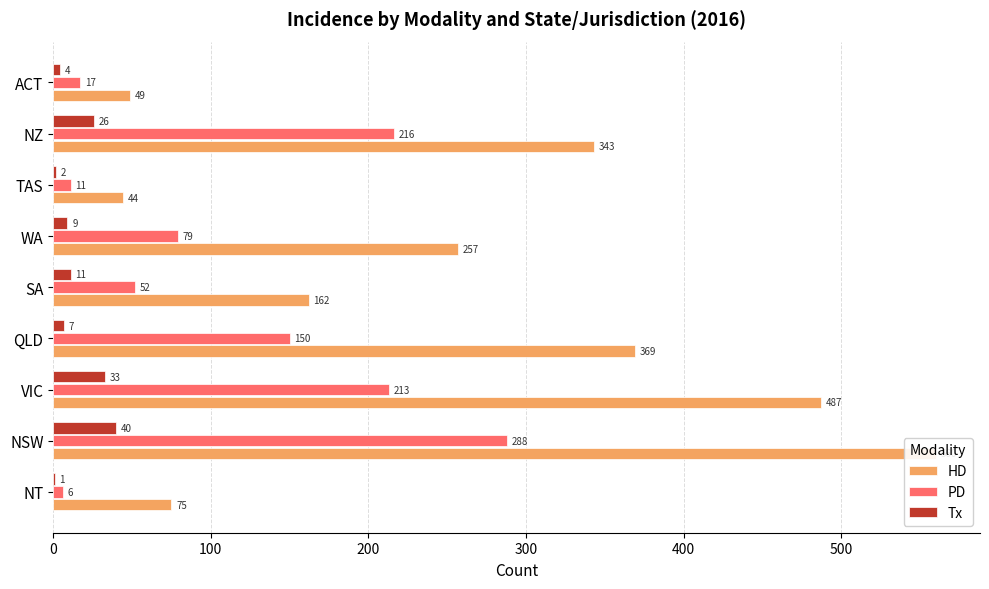

Reading right to left, extract all data points from this chart.

HD: 49	343	44	257	162	369	487	560	75
PD: 17	216	11	79	52	150	213	288	6
Tx: 4	26	2	9	11	7	33	40	1